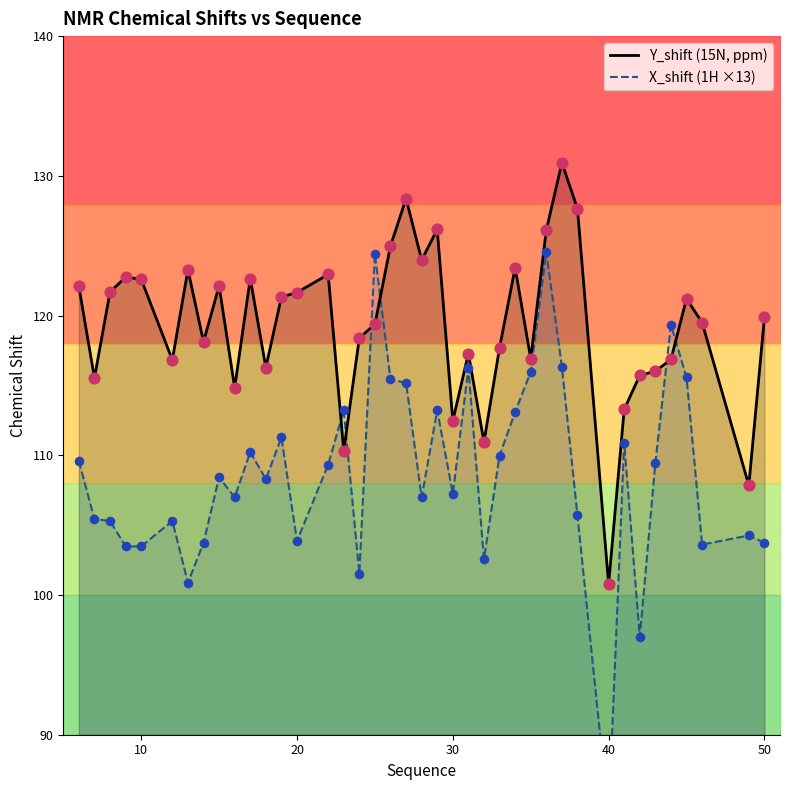

Which series contains the lowest Y value?

X_shift